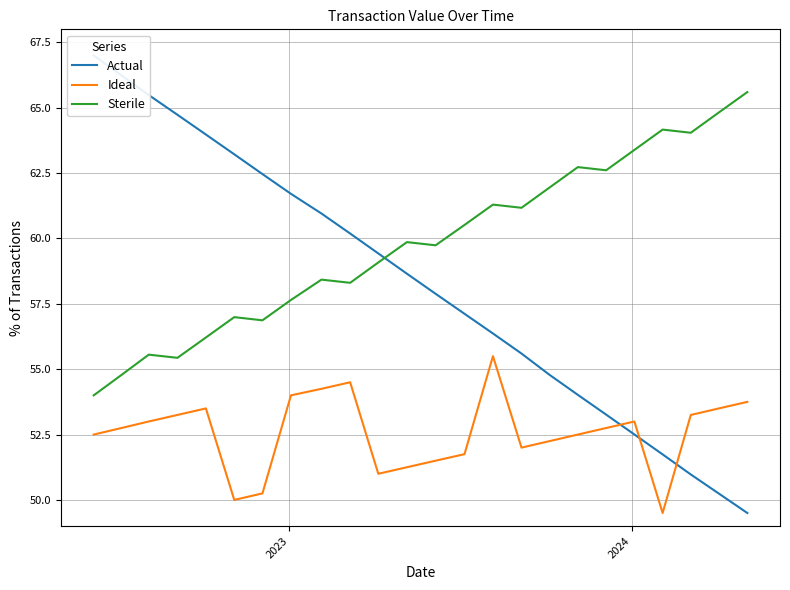

Rank the series by their average value, from highest to lowest.

Sterile, Actual, Ideal